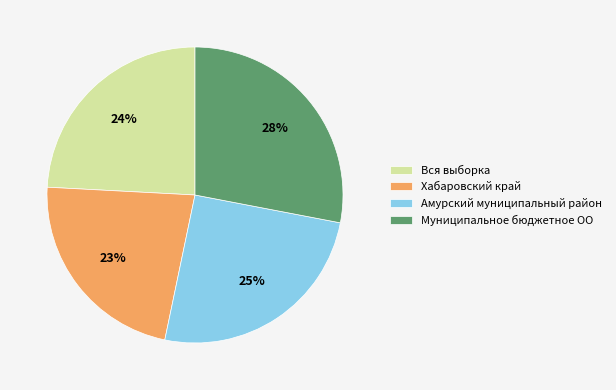

Which slice is the largest?

Муниципальное бюджетное ОО